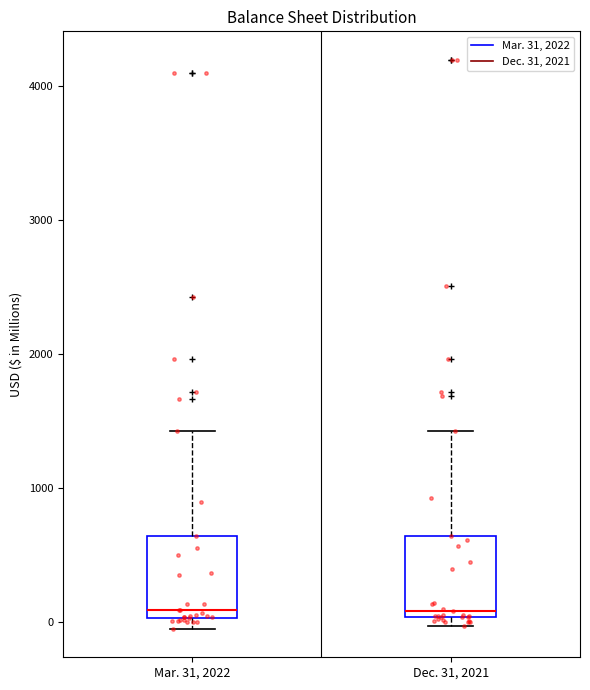

Where does the upper whisker of the box for Mar. 31, 2022 end on the y-axis? The values are not printed on the chart, so give them approximately, as read against the axis.

1400